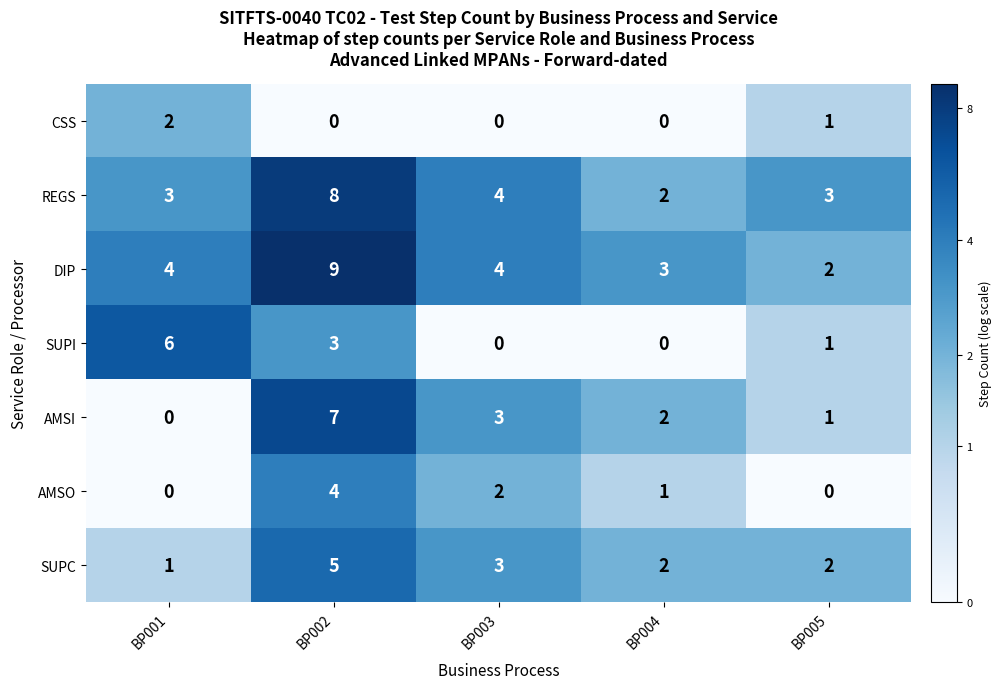

What is the difference between the second highest and minimum values in the SUPI series?

3